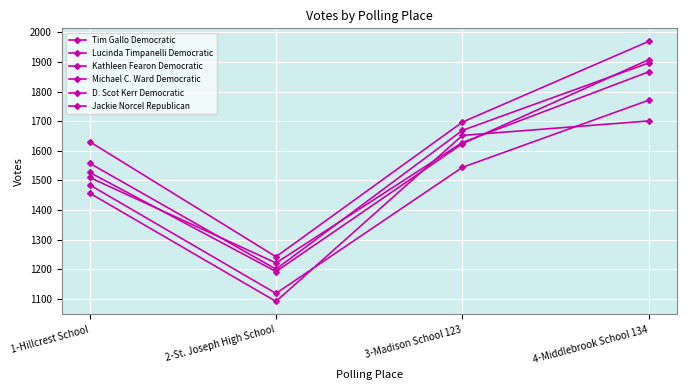

How many data points in Tim Gallo Democratic are less than 1697?

2